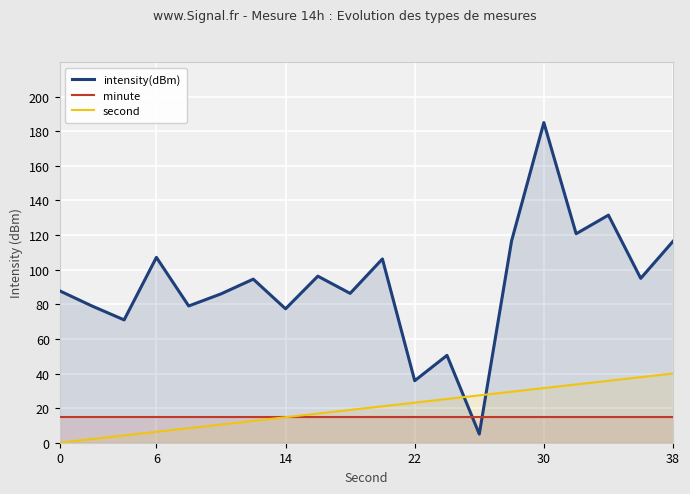

Which series changed the most between 0 and 38?

second